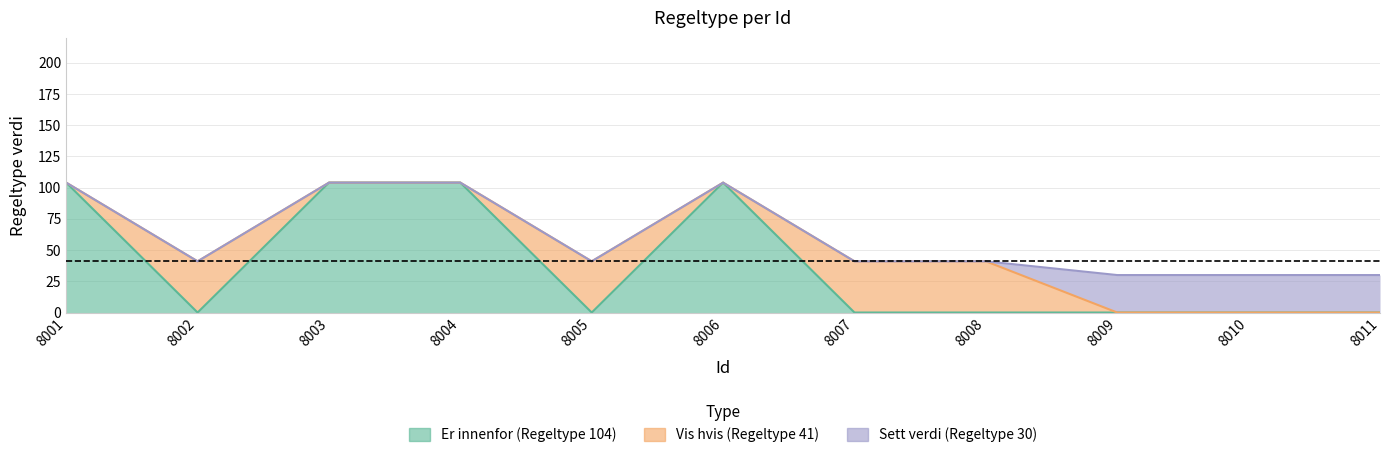

True or false: Er innenfor (Regeltype 104) has more than 0 points higher than both neighbors.

True